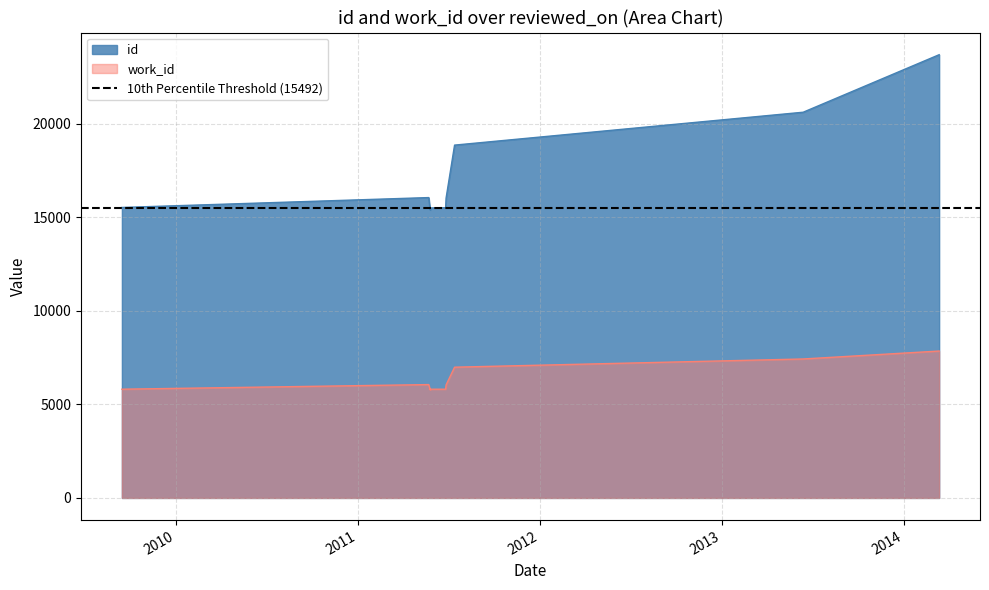

Which series has the widest spread of values?

id